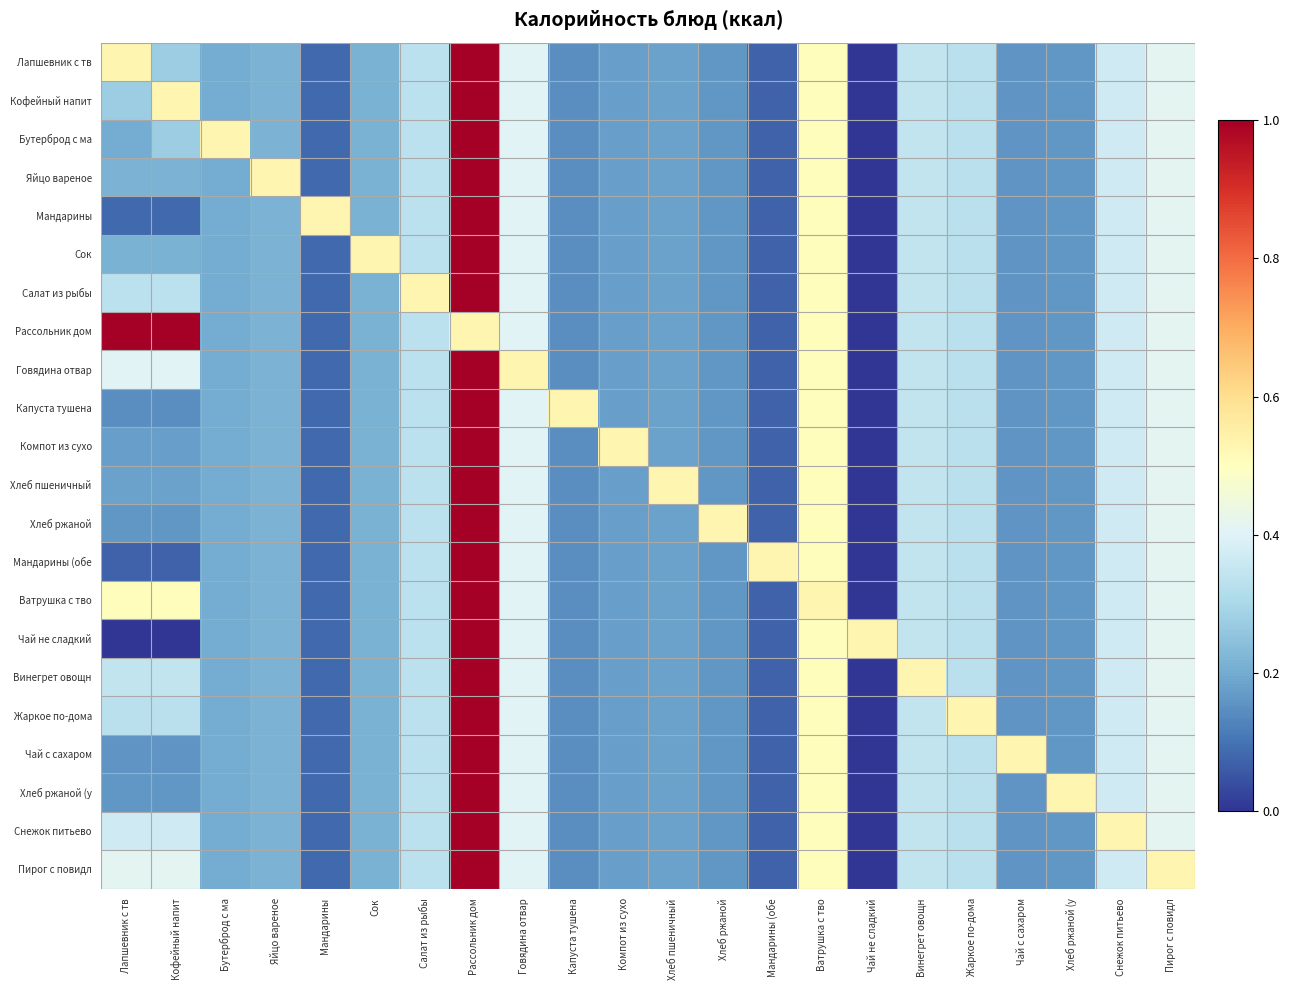

Which series has the largest total across all categories?

Рассольник дом